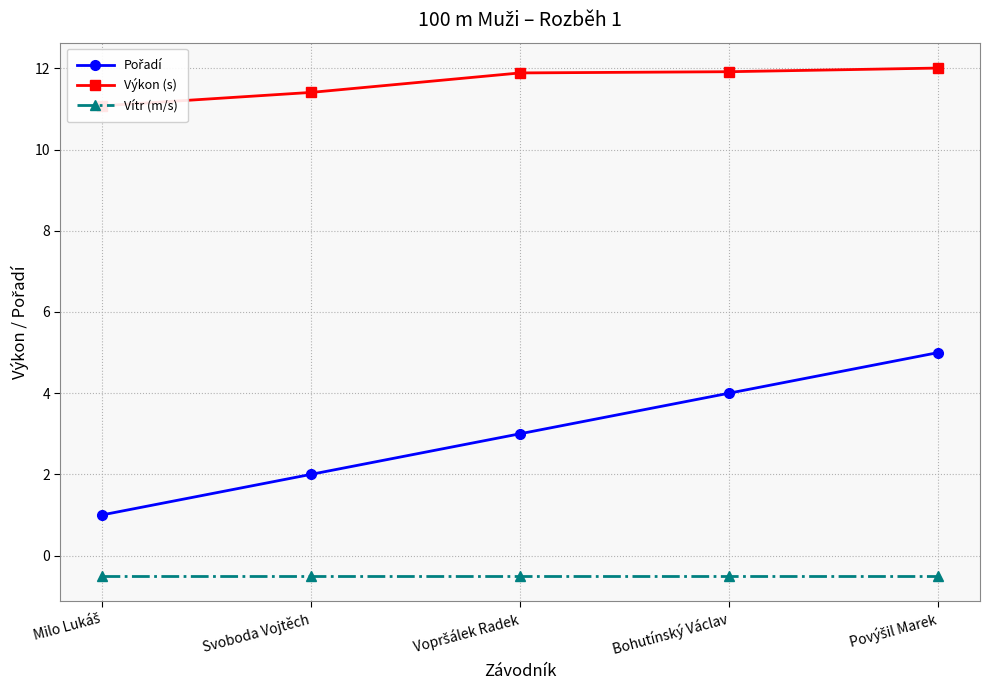

What is the difference between the maximum and minimum values in the Pořadí series?

4.0